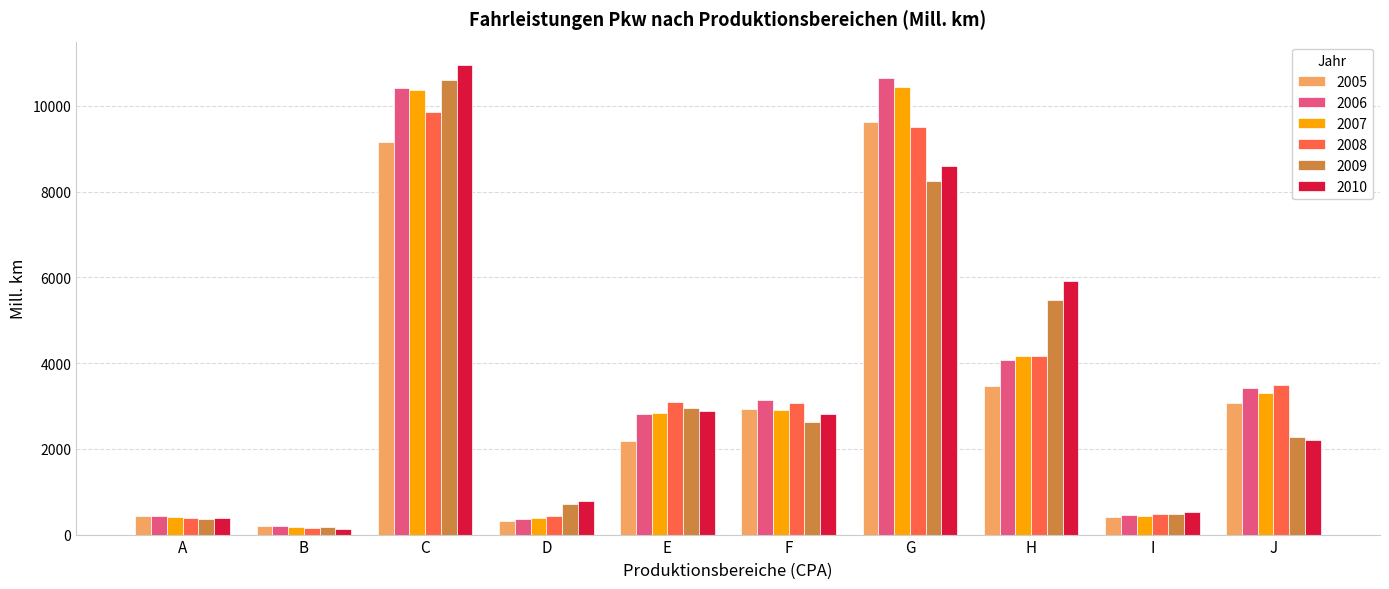

What are all the series names shown in the legend?

2005, 2006, 2007, 2008, 2009, 2010